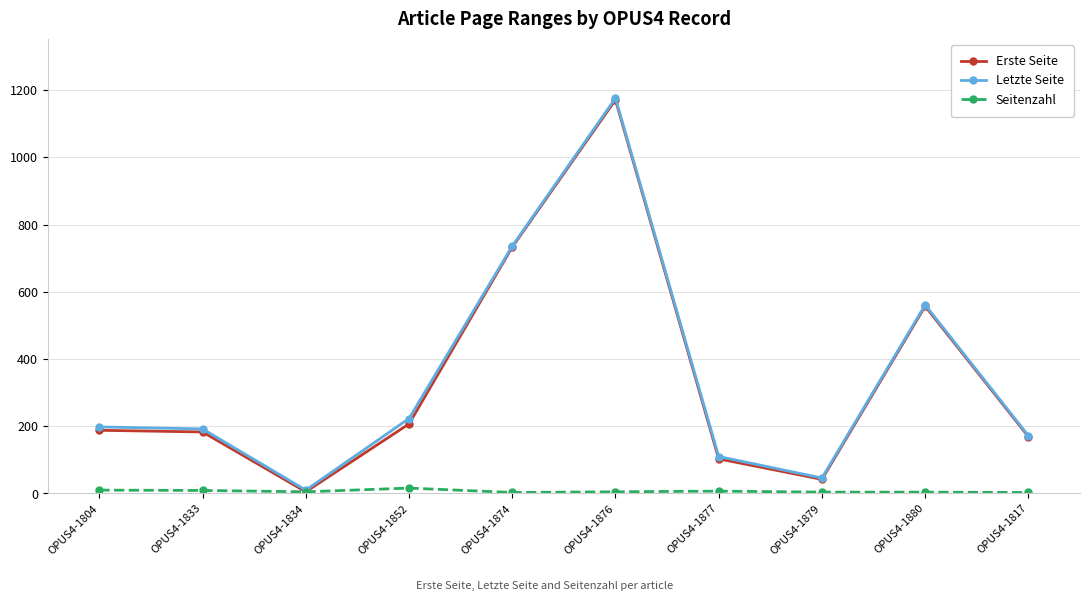

What is the sum of the Seitenzahl values at OPUS4-1817 and OPUS4-1852?

19